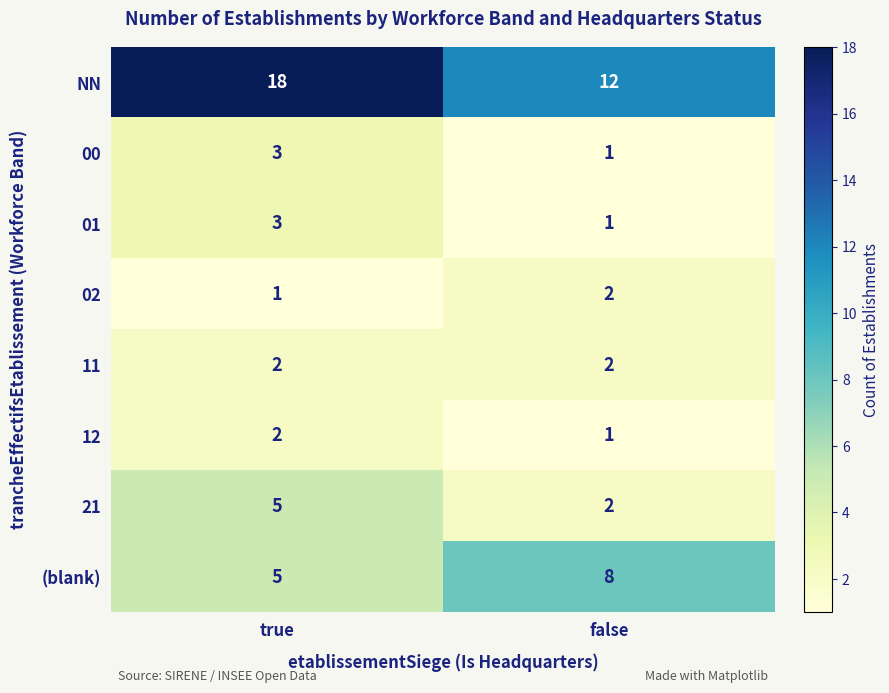

What is the sum of the 00 values at true and false?

4